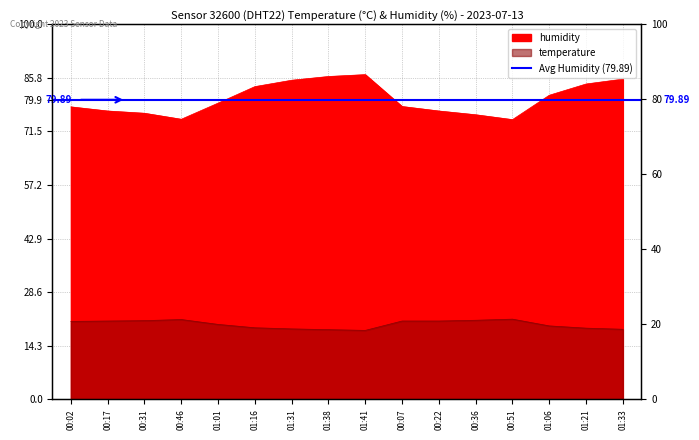

Reading left to right, transcribe all the data shown in this chart.

temperature: 00:02=20.8	00:17=20.9	00:31=21.0	00:46=21.3	01:01=20.0	01:16=19.1	01:31=18.8	01:38=18.6	01:41=18.4	00:07=20.9	00:22=20.9	00:36=21.1	00:51=21.4	01:06=19.6	01:21=19.0	01:33=18.7
humidity: 00:02=78.0	00:17=76.9	00:31=76.3	00:46=74.7	01:01=79.0	01:16=83.4	01:31=85.1	01:38=86.1	01:41=86.6	00:07=78.1	00:22=76.9	00:36=75.9	00:51=74.6	01:06=81.1	01:21=84.1	01:33=85.4